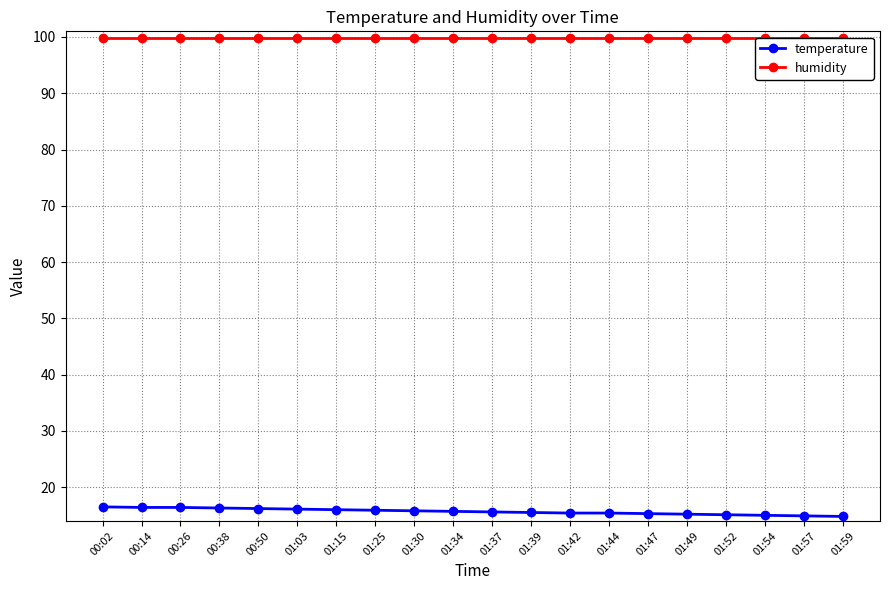

True or false: humidity and temperature intersect in this chart.

False